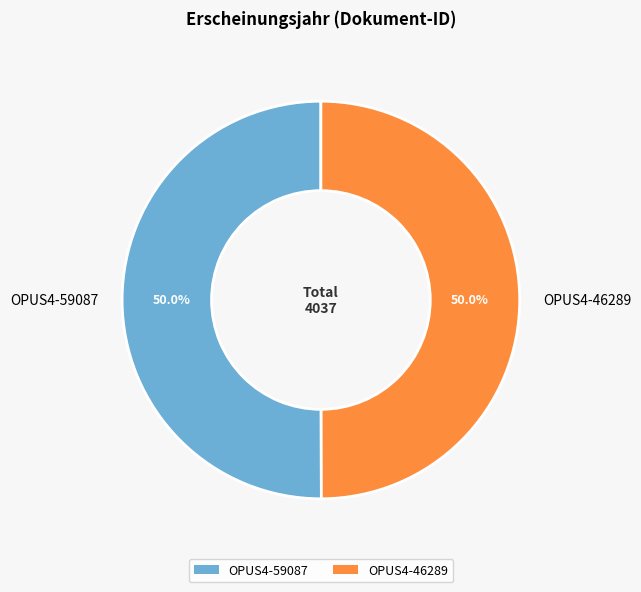

What is the total percentage of OPUS4-46289 and OPUS4-59087?

100.0%